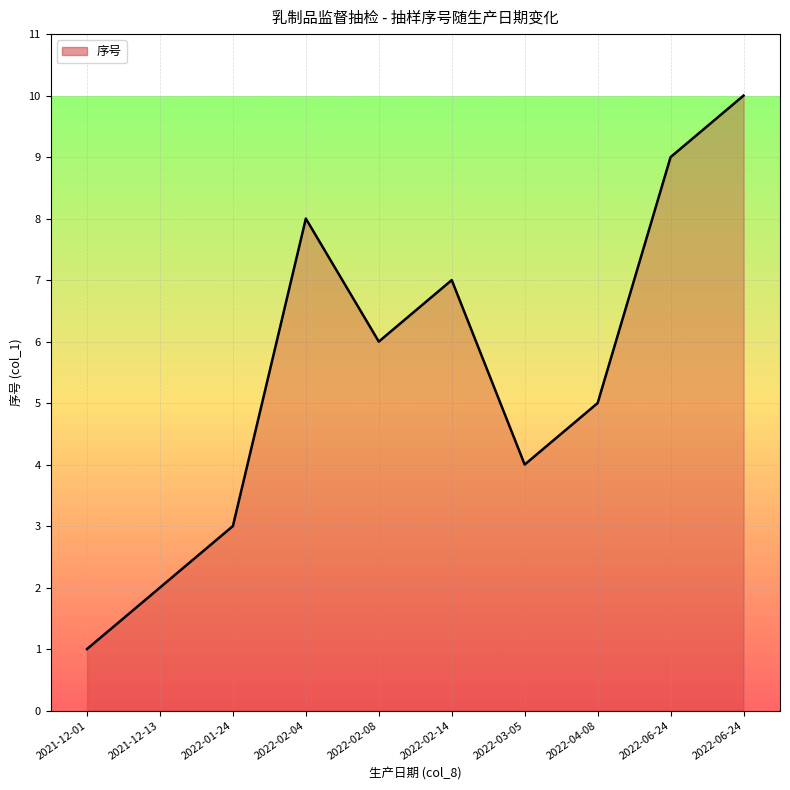

The chart shows a value of 0 at 2021-12-01. True or false?

False